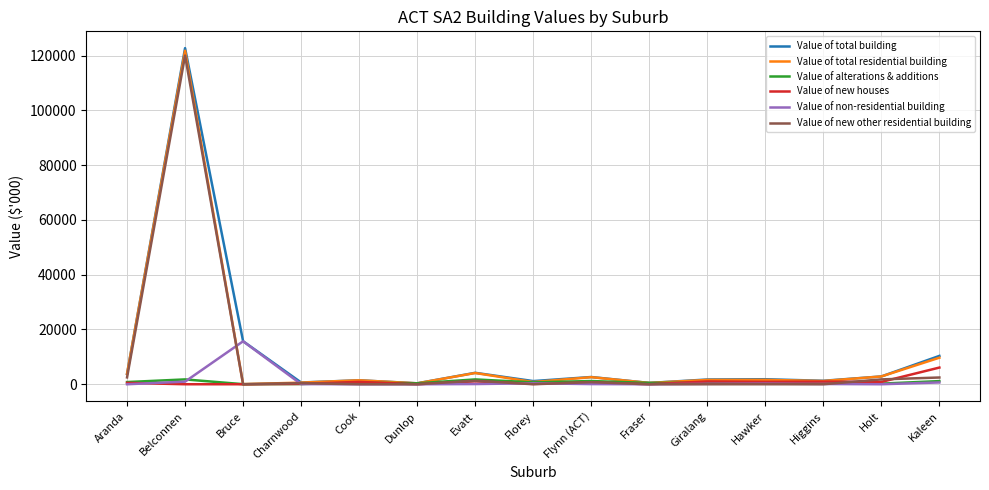

What is the greatest value displayed?

122710